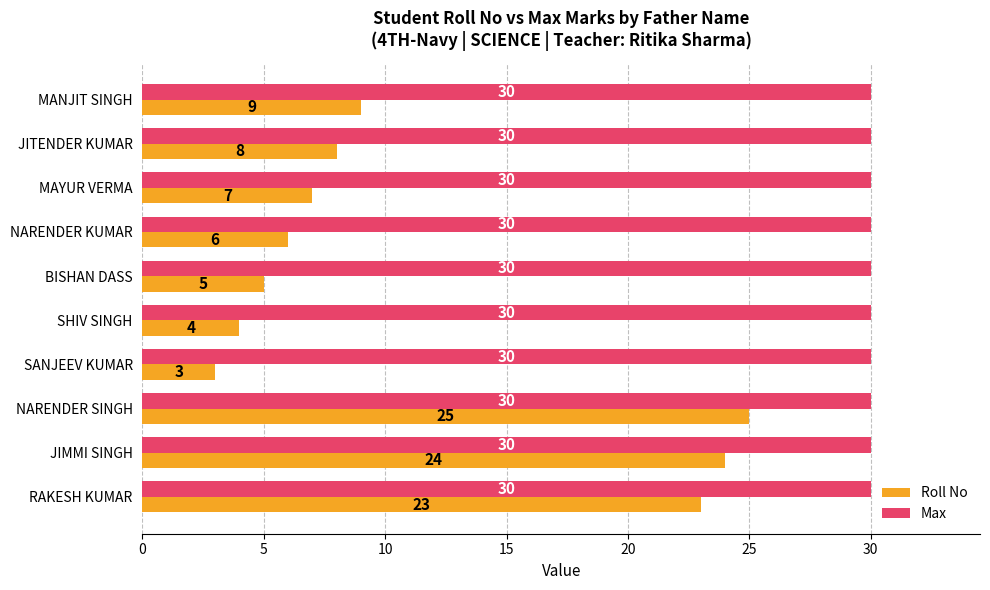

List the series in order of their peak value, lowest first.

Roll No, Max